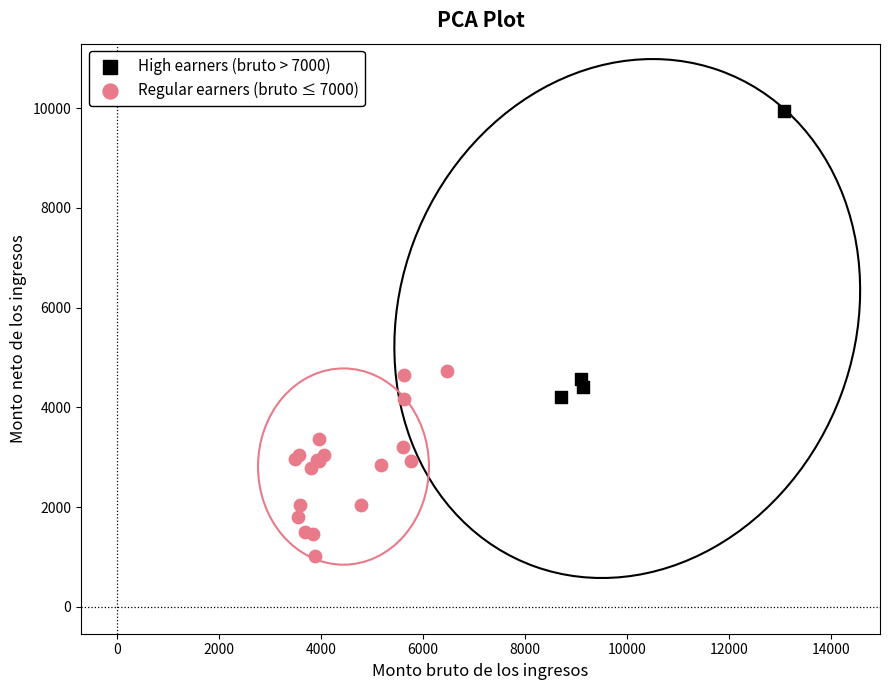

What are all the series names shown in the legend?

High earners (bruto > 7000), Regular earners (bruto ≤ 7000)